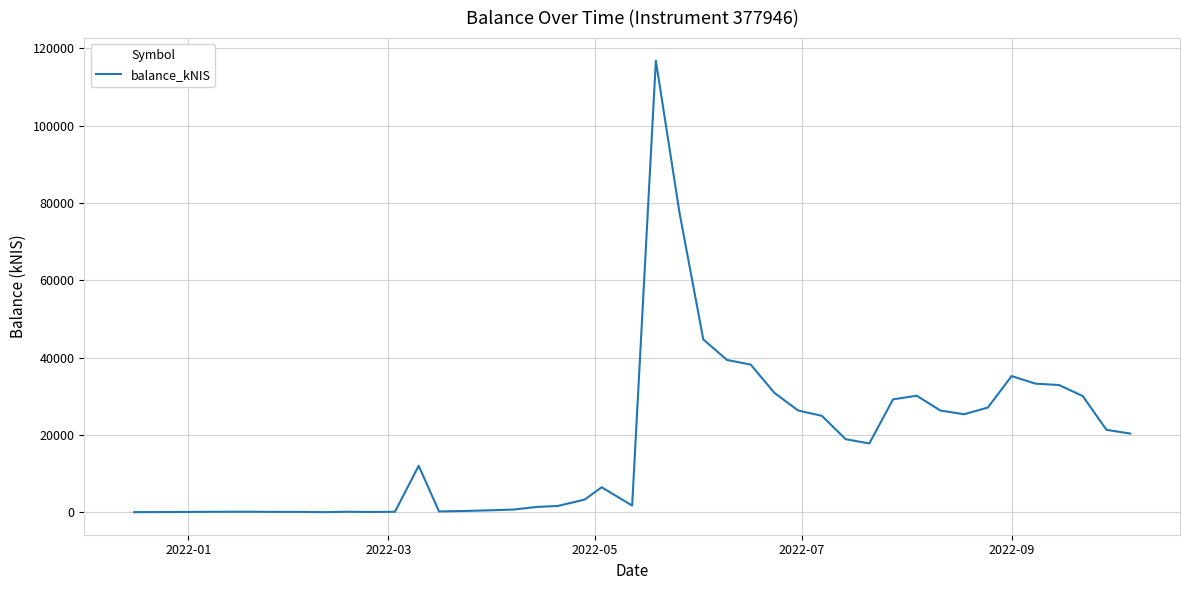

What is the difference between the maximum and minimum values?

116798.8